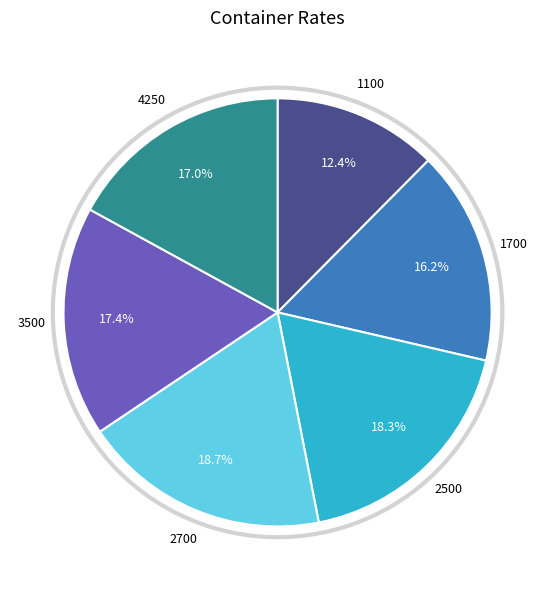

Is there any slice that represents more than half of the pie?

No